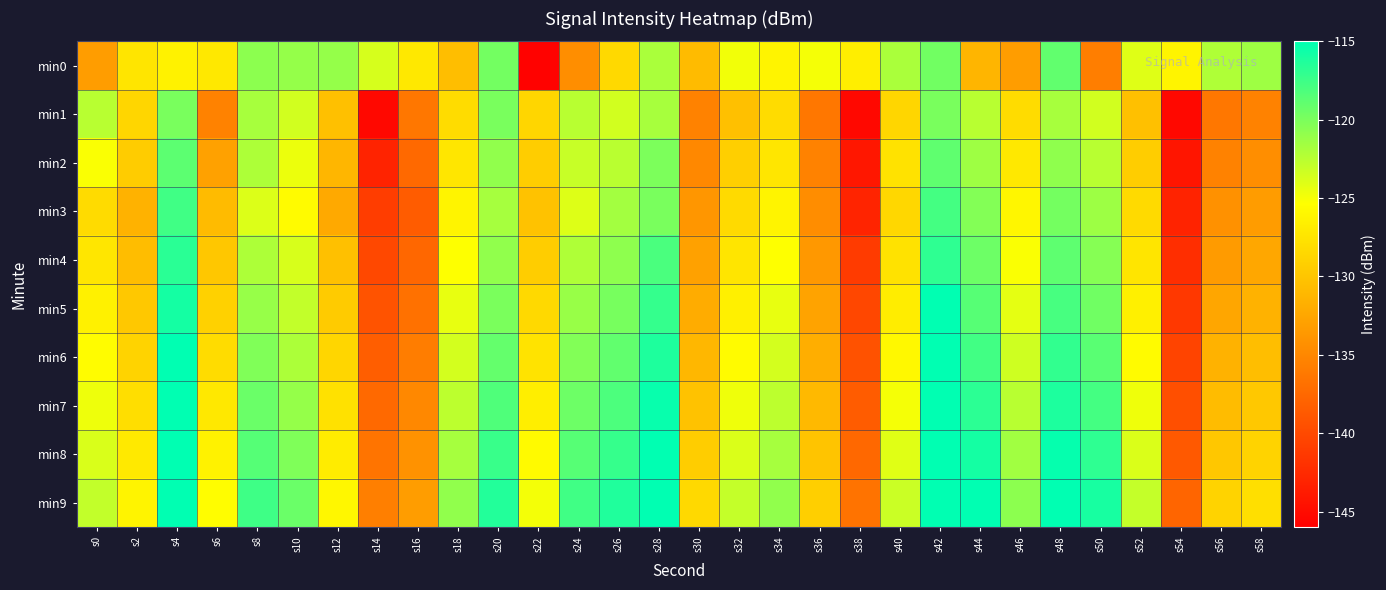

Reading left to right, list all the values displayed in this chart.

min0: s0=-133.3	s2=-127.4	s4=-126.4	s6=-127.2	s8=-120.7	s10=-121.1	s12=-121.1	s14=-123.7	s16=-127.2	s18=-130.5	s20=-119.7	s22=-145.8	s24=-134.4	s26=-128.4	s28=-121.9	s30=-130.8	s32=-124.8	s34=-126.2	s36=-125.0	s38=-126.7	s40=-121.9	s42=-119.6	s44=-131.2	s46=-133.2	s48=-119.0	s50=-135.8	s52=-124.1	s54=-126.2	s56=-122.1	s58=-121.5
min1: s0=-122.5	s2=-128.7	s4=-119.9	s6=-135.4	s8=-121.8	s10=-123.5	s12=-130.4	s14=-145.2	s16=-136.4	s18=-128.2	s20=-119.9	s22=-128.7	s24=-122.5	s26=-123.5	s28=-121.8	s30=-135.4	s32=-130.4	s34=-128.2	s36=-136.4	s38=-145.2	s40=-128.7	s42=-119.9	s44=-122.5	s46=-128.2	s48=-121.8	s50=-123.5	s52=-130.4	s54=-145.2	s56=-136.4	s58=-135.4
min2: s0=-125.1	s2=-129.4	s4=-118.8	s6=-132.9	s8=-122.0	s10=-124.6	s12=-131.2	s14=-143.1	s16=-137.4	s18=-127.3	s20=-120.9	s22=-129.3	s24=-123.1	s26=-122.6	s28=-120.0	s30=-134.9	s32=-129.2	s34=-127.3	s36=-135.4	s38=-144.1	s40=-127.7	s42=-118.9	s44=-121.5	s46=-127.2	s48=-120.8	s50=-122.5	s52=-129.4	s54=-144.2	s56=-135.4	s58=-134.4
min3: s0=-128.2	s2=-131.6	s4=-117.6	s6=-130.8	s8=-123.9	s10=-125.7	s12=-132.3	s14=-141.0	s16=-138.5	s18=-126.2	s20=-121.8	s22=-130.2	s24=-124.0	s26=-121.7	s28=-119.9	s30=-133.8	s32=-128.3	s34=-126.2	s36=-134.5	s38=-143.0	s40=-128.6	s42=-117.8	s44=-120.4	s46=-126.1	s48=-119.7	s50=-121.4	s52=-128.3	s54=-143.1	s56=-134.2	s58=-133.3
min4: s0=-127.3	s2=-130.7	s4=-116.8	s6=-129.9	s8=-122.0	s10=-123.8	s12=-130.4	s14=-140.1	s16=-137.6	s18=-125.3	s20=-120.9	s22=-129.3	s24=-122.1	s26=-120.8	s28=-118.0	s30=-132.9	s32=-127.4	s34=-125.3	s36=-133.6	s38=-141.1	s40=-127.7	s42=-116.9	s44=-119.5	s46=-125.2	s48=-118.8	s50=-120.5	s52=-127.4	s54=-142.2	s56=-133.4	s58=-132.4
min5: s0=-126.5	s2=-129.8	s4=-115.9	s6=-129.0	s8=-121.1	s10=-122.9	s12=-129.5	s14=-139.2	s16=-136.8	s18=-124.4	s20=-120.0	s22=-128.4	s24=-121.2	s26=-119.9	s28=-117.1	s30=-132.0	s32=-126.5	s34=-124.4	s36=-132.8	s38=-140.2	s40=-126.8	s42=-115.0	s44=-118.6	s46=-124.3	s48=-117.9	s50=-119.6	s52=-126.5	s54=-141.3	s56=-132.5	s58=-131.5
min6: s0=-125.6	s2=-128.9	s4=-115.0	s6=-128.1	s8=-120.2	s10=-122.0	s12=-128.6	s14=-138.3	s16=-135.9	s18=-123.5	s20=-119.1	s22=-127.5	s24=-120.3	s26=-119.0	s28=-116.2	s30=-131.1	s32=-125.6	s34=-123.5	s36=-131.9	s38=-139.3	s40=-125.9	s42=-114.1	s44=-117.7	s46=-123.4	s48=-117.1	s50=-118.7	s52=-125.6	s54=-140.5	s56=-131.6	s58=-130.6
min7: s0=-124.7	s2=-128.0	s4=-114.1	s6=-127.2	s8=-119.4	s10=-121.1	s12=-127.7	s14=-137.4	s16=-135.0	s18=-122.7	s20=-118.2	s22=-126.7	s24=-119.4	s26=-118.1	s28=-115.4	s30=-130.2	s32=-124.7	s34=-122.7	s36=-131.0	s38=-138.4	s40=-125.0	s42=-113.2	s44=-116.8	s46=-122.5	s48=-116.2	s50=-117.8	s52=-124.7	s54=-139.6	s56=-130.7	s58=-129.7
min8: s0=-123.8	s2=-127.1	s4=-113.2	s6=-126.3	s8=-118.5	s10=-120.2	s12=-126.8	s14=-136.5	s16=-134.1	s18=-121.8	s20=-117.3	s22=-125.8	s24=-118.5	s26=-117.2	s28=-114.5	s30=-129.3	s32=-123.8	s34=-121.8	s36=-130.1	s38=-137.5	s40=-124.1	s42=-112.3	s44=-115.9	s46=-121.6	s48=-115.3	s50=-116.9	s52=-123.8	s54=-138.7	s56=-129.8	s58=-128.8
min9: s0=-122.9	s2=-126.2	s4=-112.3	s6=-125.4	s8=-117.6	s10=-119.3	s12=-126.0	s14=-135.7	s16=-133.2	s18=-120.9	s20=-116.4	s22=-124.9	s24=-117.7	s26=-116.3	s28=-113.6	s30=-128.4	s32=-123.0	s34=-120.9	s36=-129.2	s38=-136.7	s40=-123.2	s42=-111.5	s44=-115.0	s46=-120.7	s48=-114.4	s50=-116.0	s52=-123.0	s54=-137.8	s56=-128.9	s58=-127.9